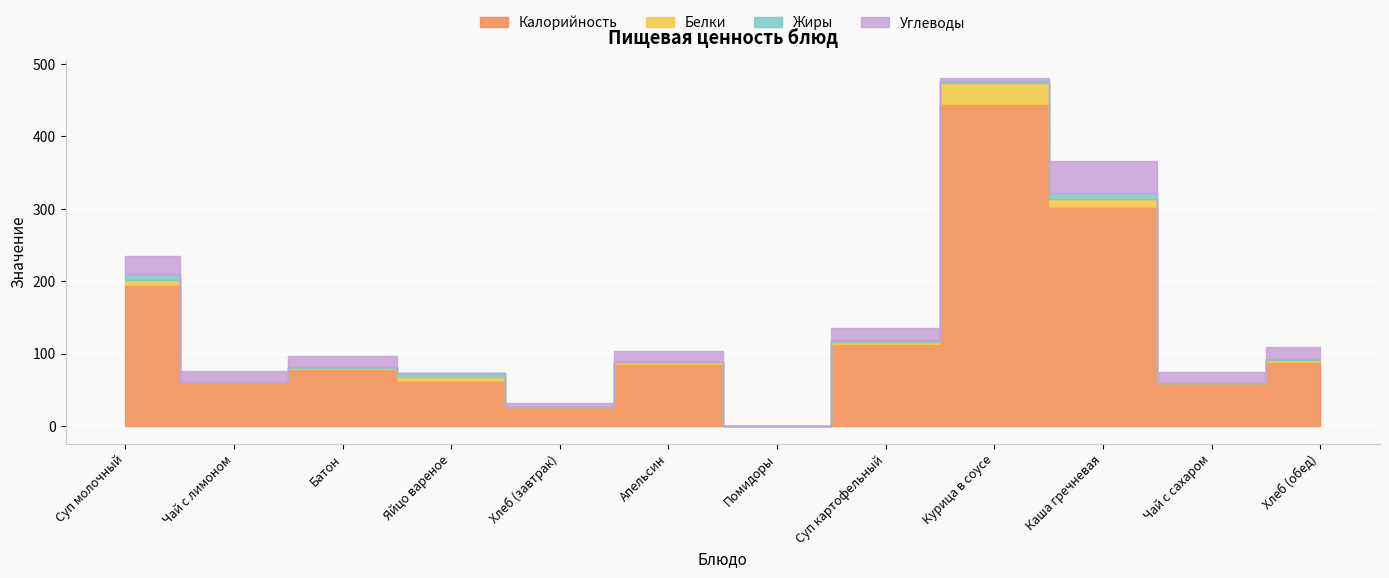

Reading left to right, extract all data points from this chart.

Калорийность: 195	61	79	63	26	86	0	114	445	303	60	89
Белки: 7	0	2	5	1	2	0	2	29	10	0	3
Жиры: 8	0	1	5	0	0	0	3	3	9	0	1
Углеводы: 25	15	15	0	5	16	0	17	4	44	15	17